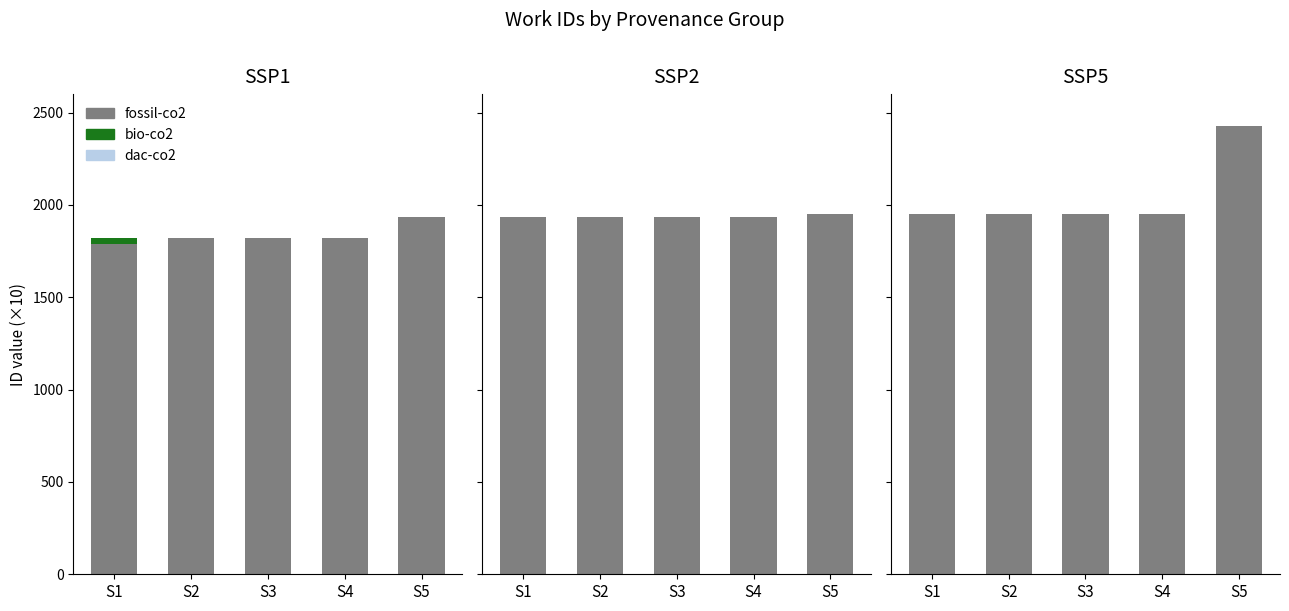

How many bars are there in total?

15